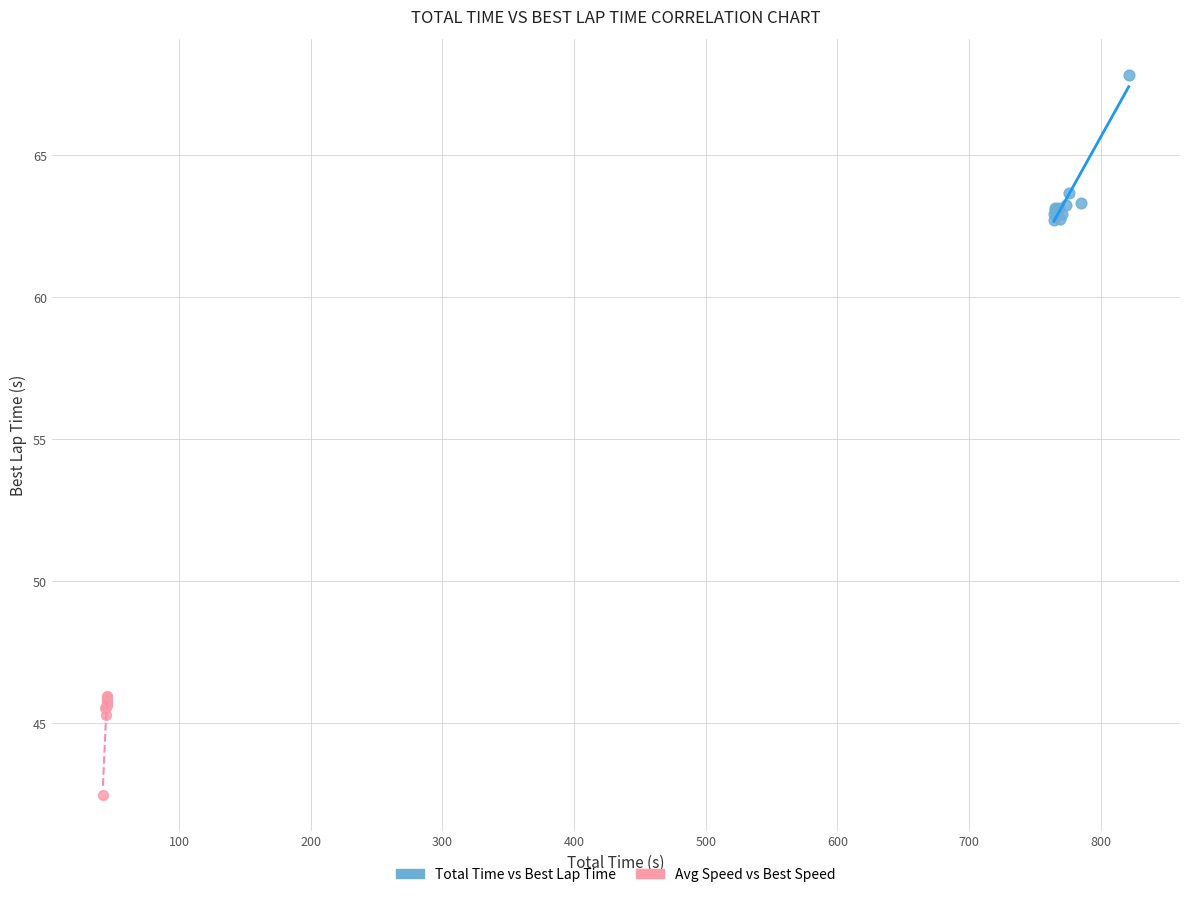

Which series reaches the minimum Y coordinate?

Avg Speed vs Best Speed